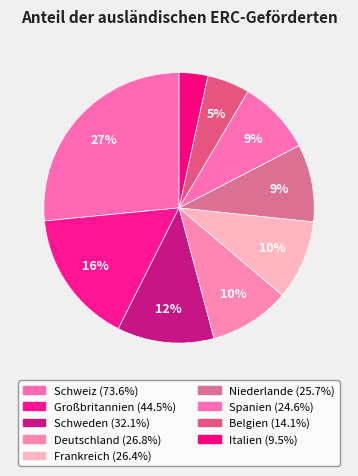

How many slices are in this pie chart?

9